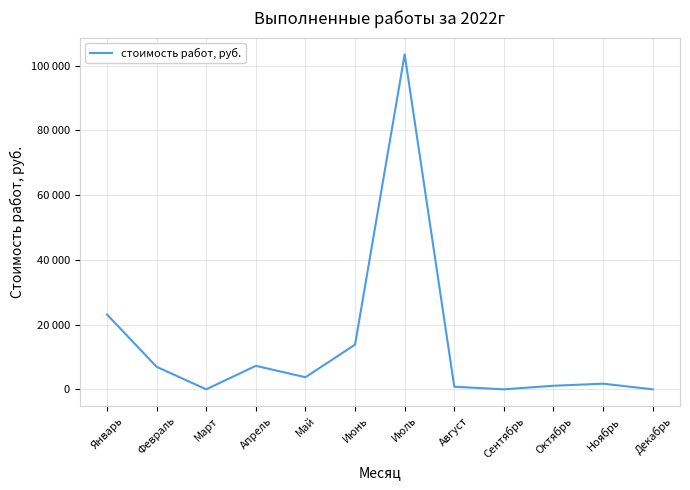

The value at Март is 0.0. True or false?

True